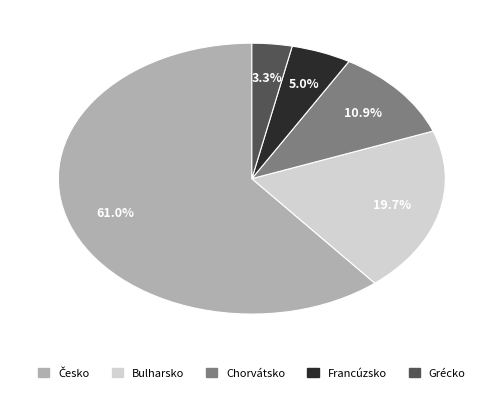

Is there a majority slice in this chart?

Yes